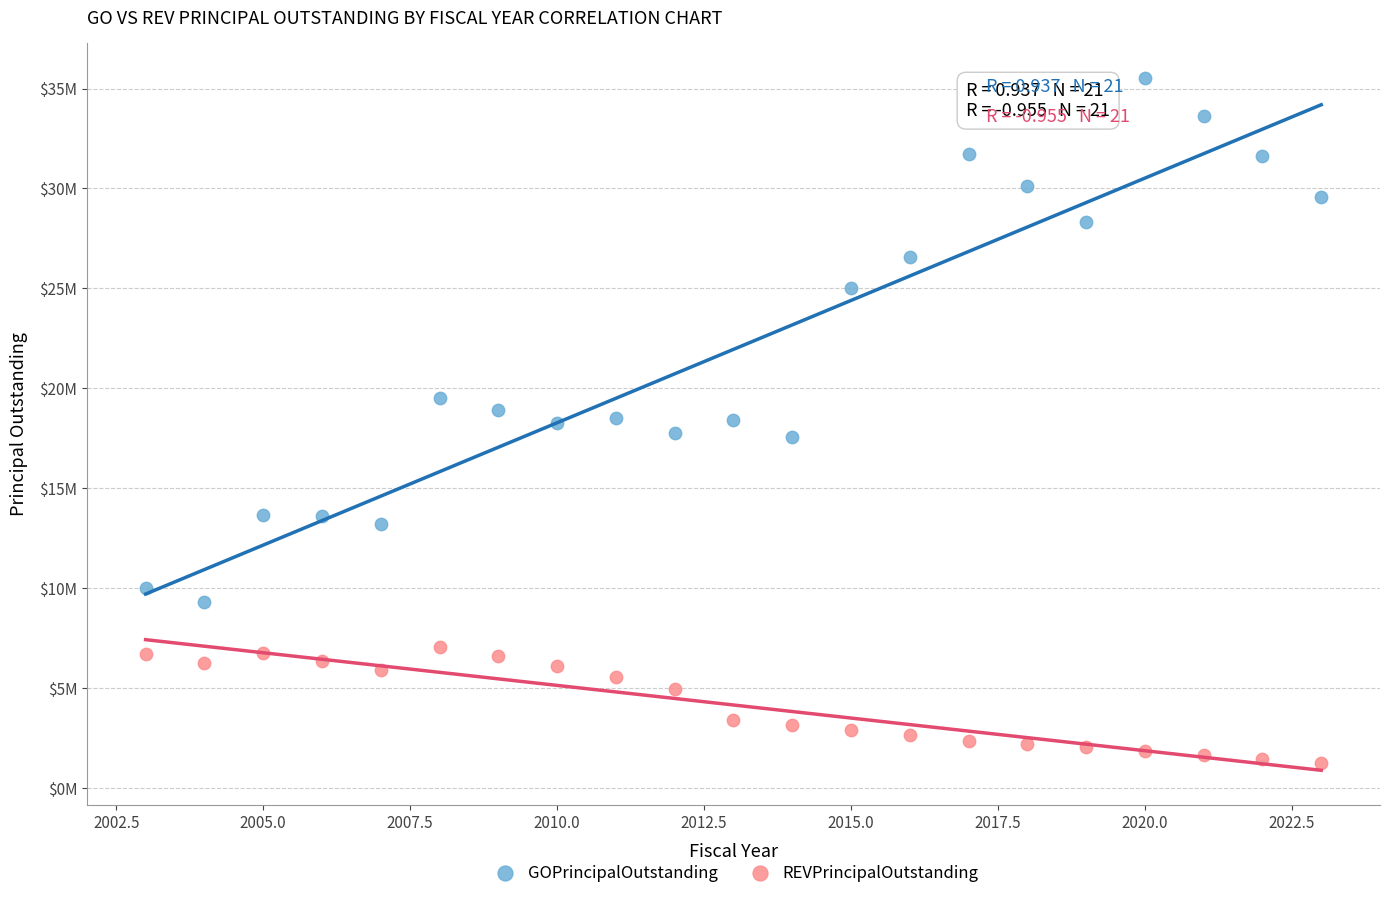

What are all the series names shown in the legend?

GOPrincipalOutstanding, REVPrincipalOutstanding